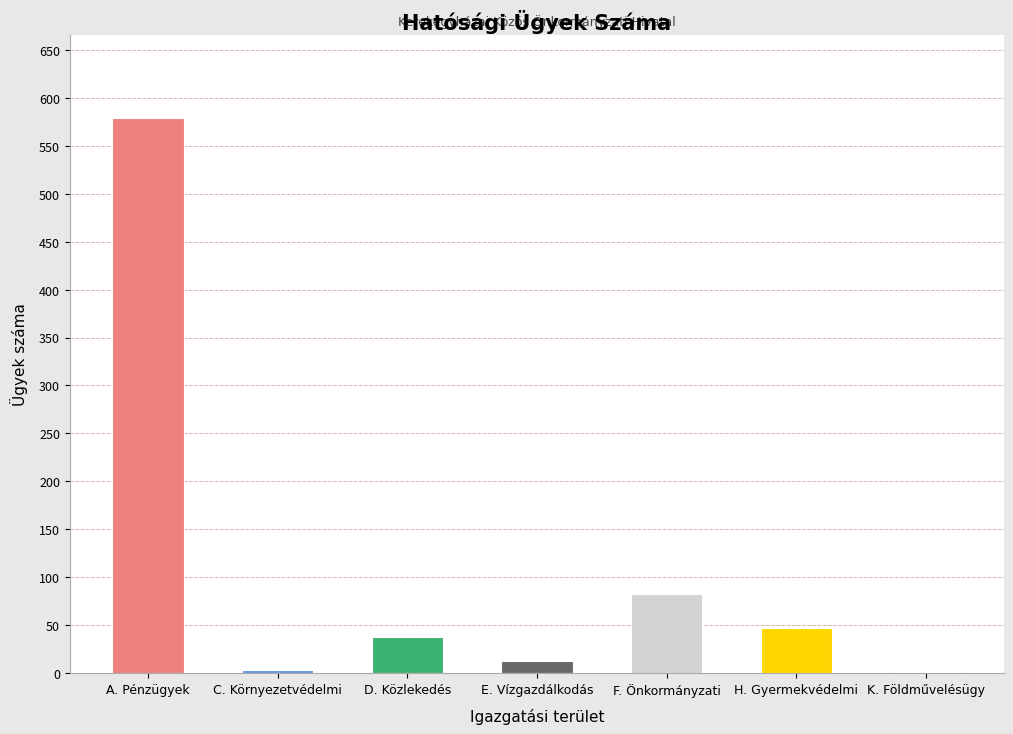

Are the bars horizontal?

No